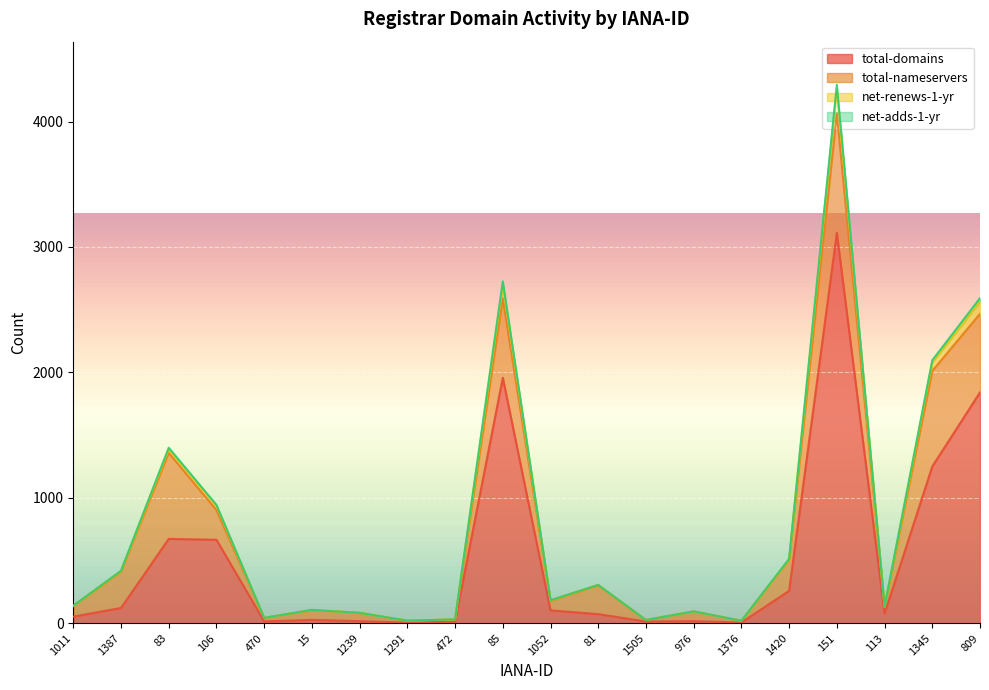

Which category has the highest value in the total-domains series?

151